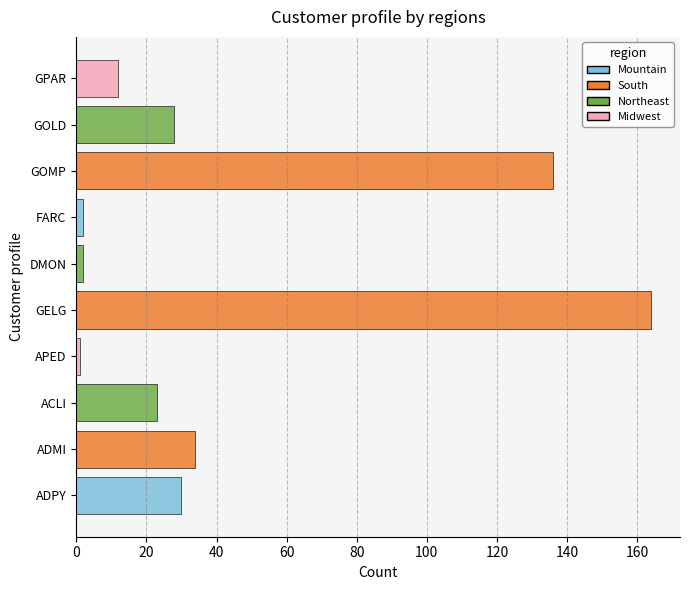

Reading bottom to top, what are all the values shown in this chart?

ADPY=30	ADMI=34	ACLI=23	APED=1	GELG=164	DMON=2	FARC=2	GOMP=136	GOLD=28	GPAR=12